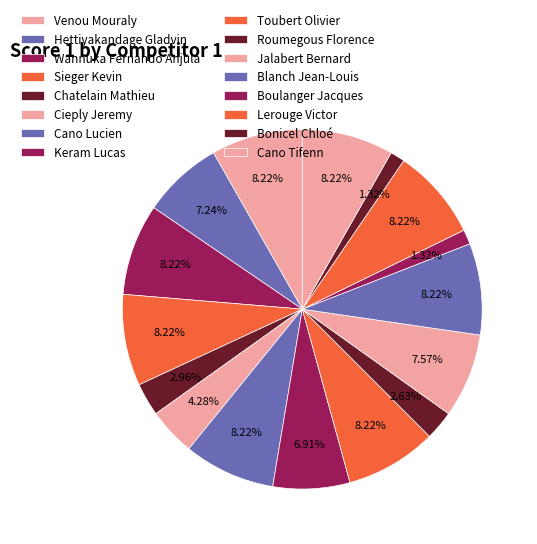

How many segments does this pie chart have?

16